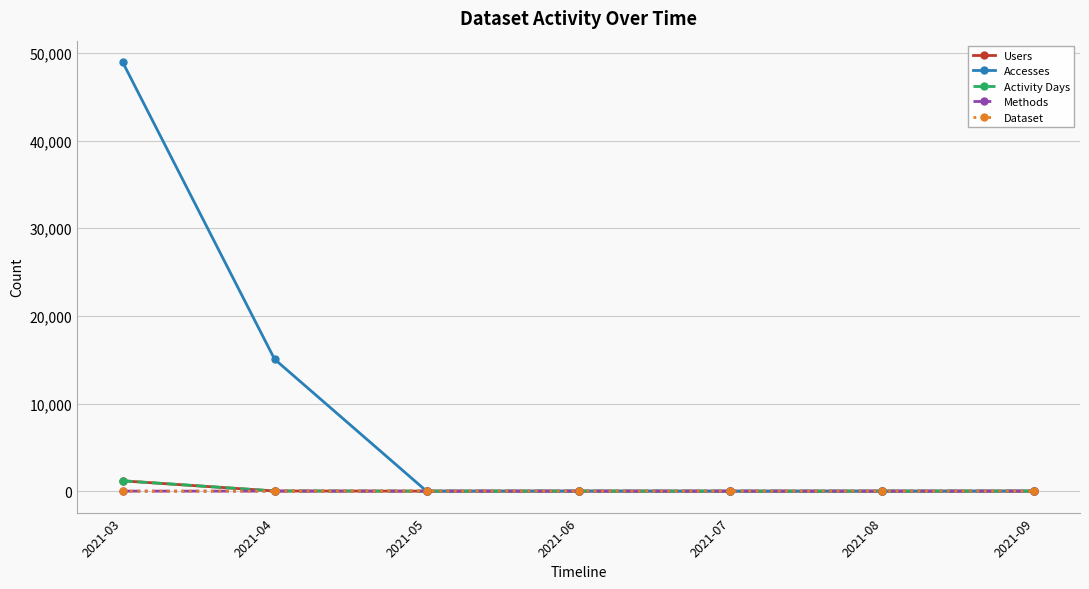

True or false: Users has more than 2 points higher than both neighbors.

False